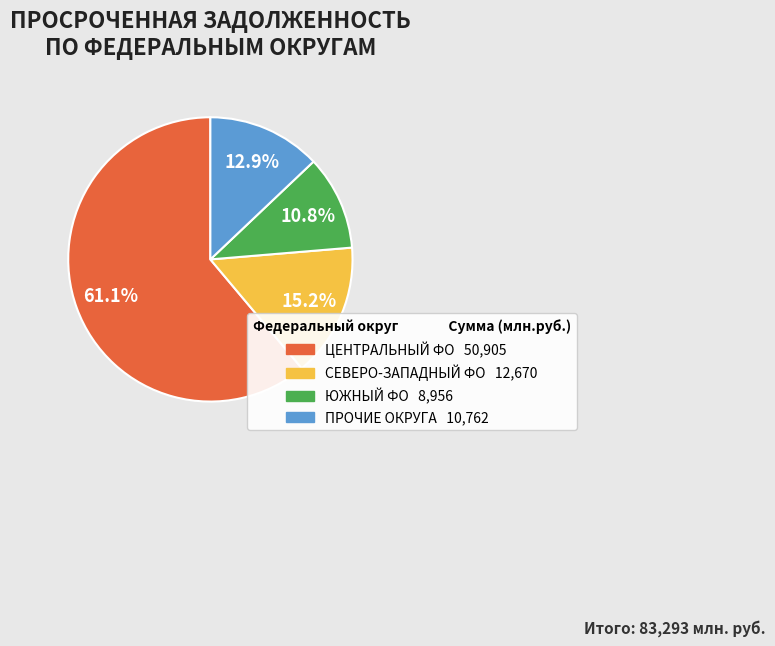

Is there any slice that represents more than half of the pie?

Yes